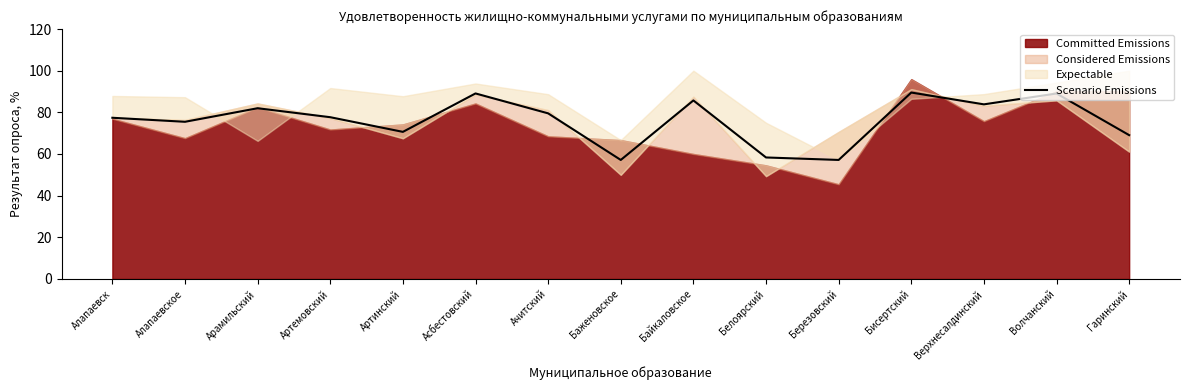

What is the label of the 15th point from the right?

Алапаевск